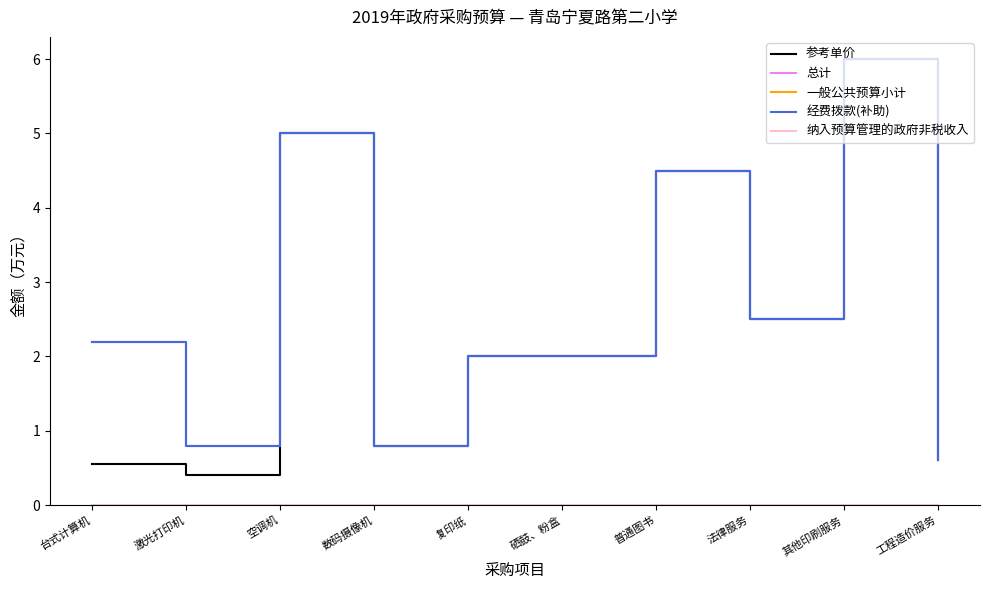

List the labels in order of 总计 value, smallest first.

工程造价服务, 激光打印机, 数码摄像机, 复印纸, 硒鼓、粉盒, 台式计算机, 法律服务, 普通图书, 空调机, 其他印刷服务